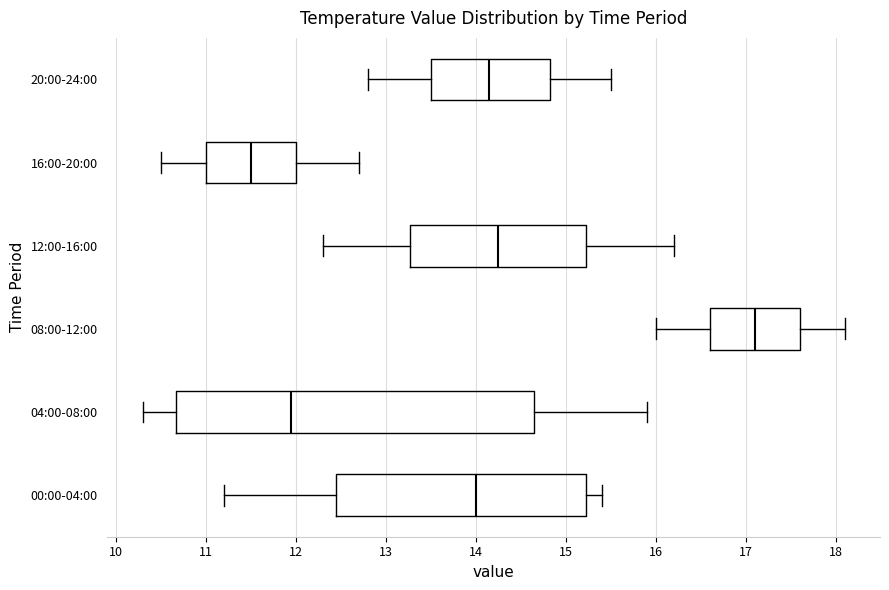

Which box is the widest, from its left edge to its right edge?

04:00-08:00